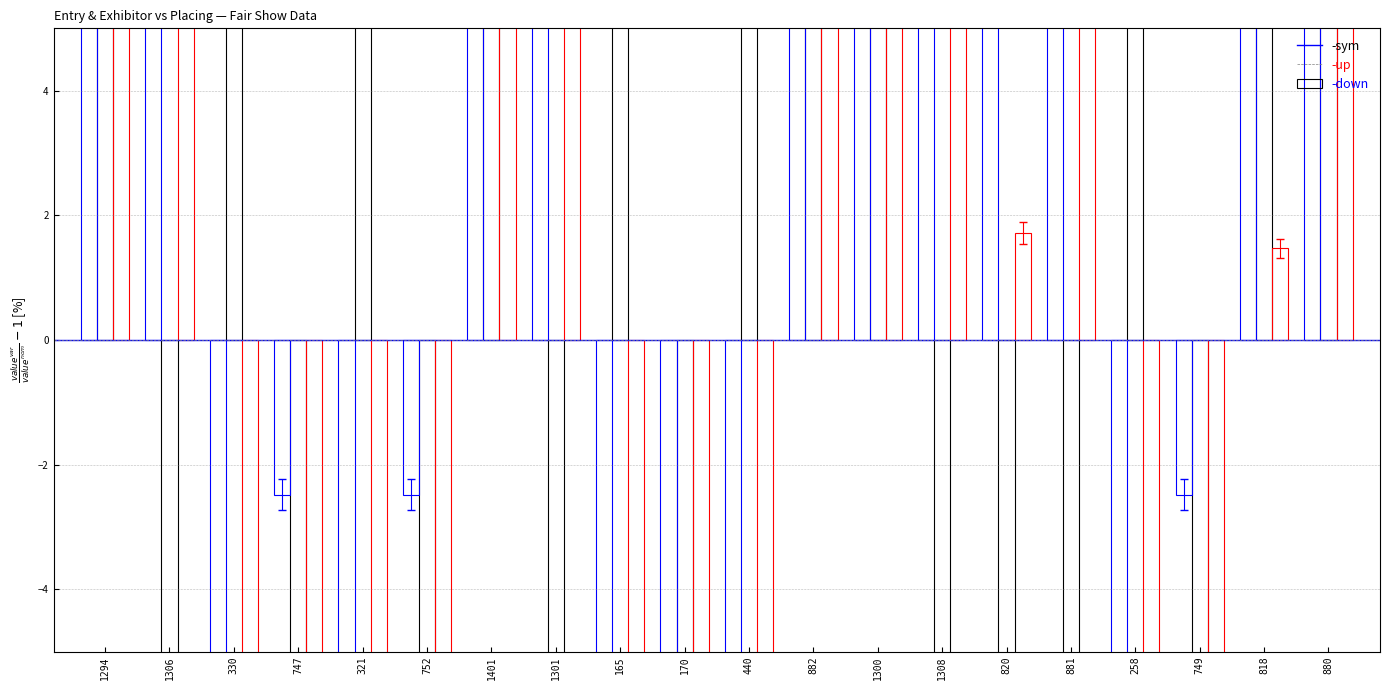

Which category has the highest value in the Entry Number (up) series?

1401